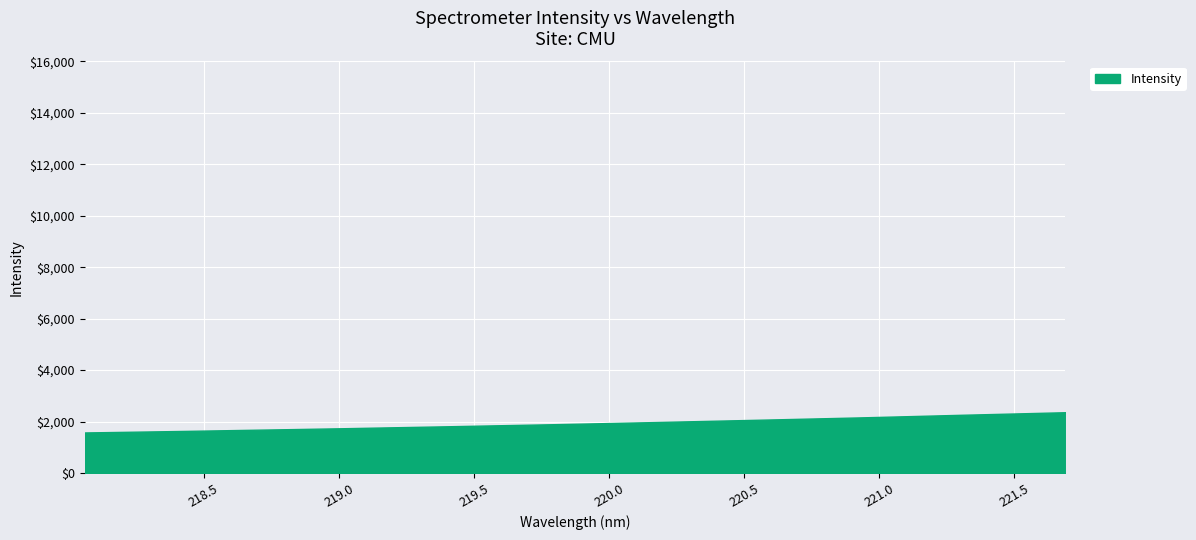

What is the difference between the maximum and minimum values?

786.8